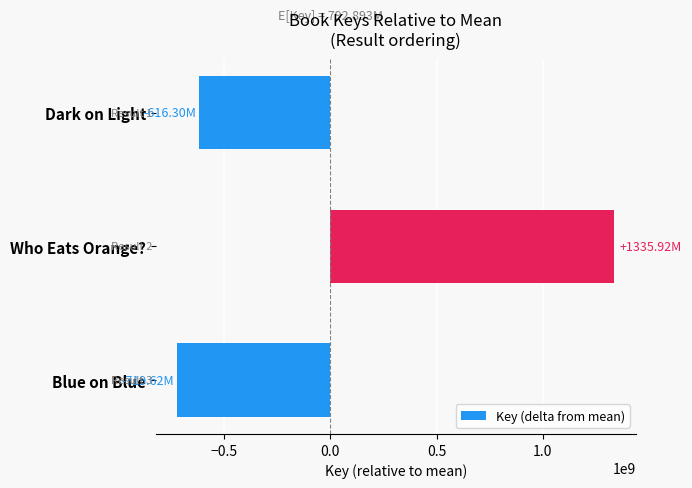

What is the label of the 1st bar from the top?

Dark on Light